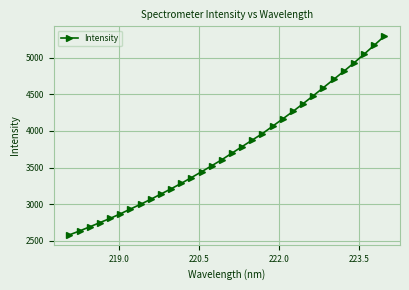

What is the minimum value shown in the chart?

2583.7